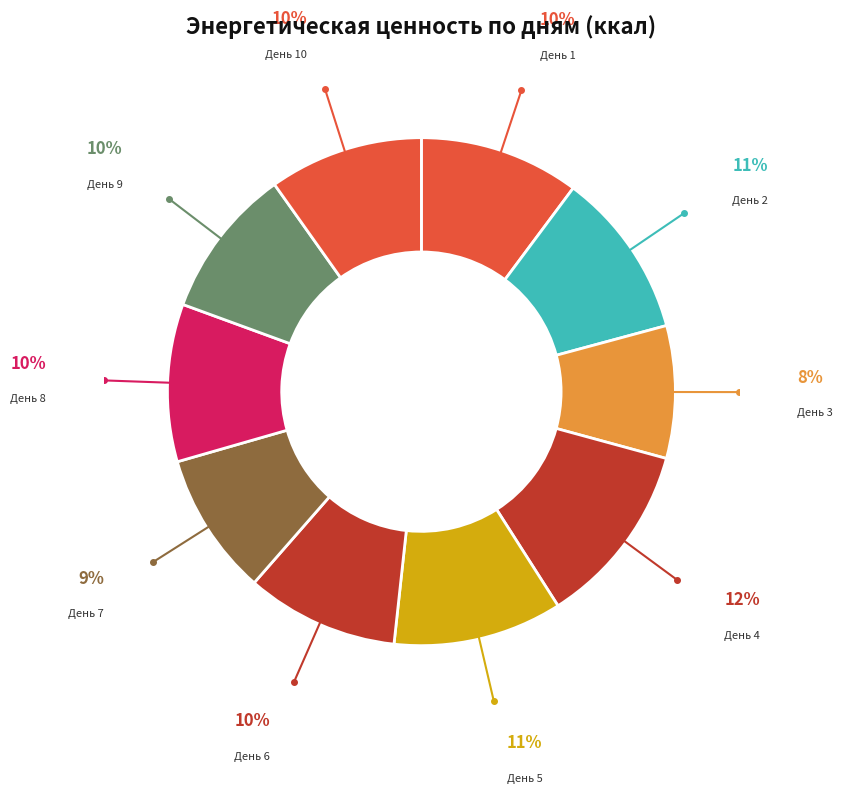

What is the ratio of the value at День 6 to the value at День 2?

0.9